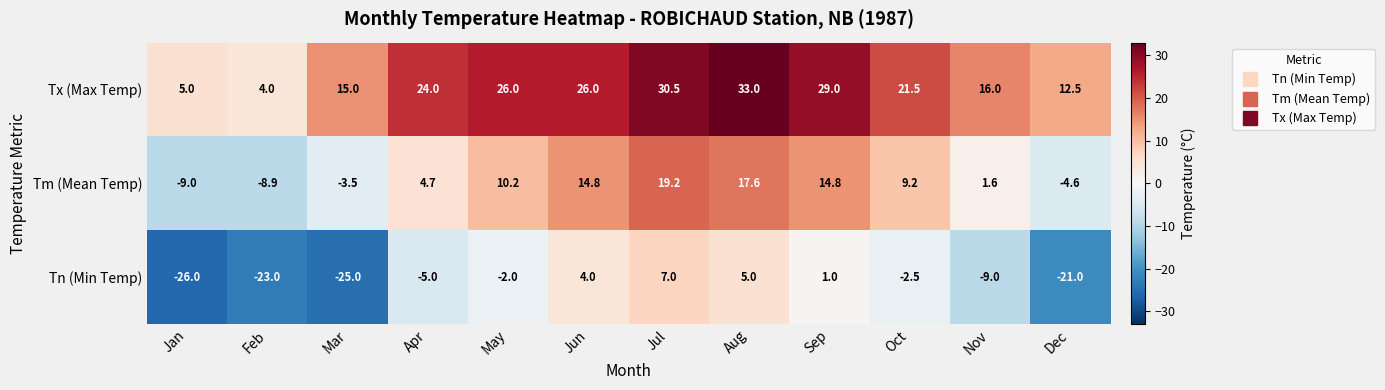

At how many categories does at least one series exceed 13?

9